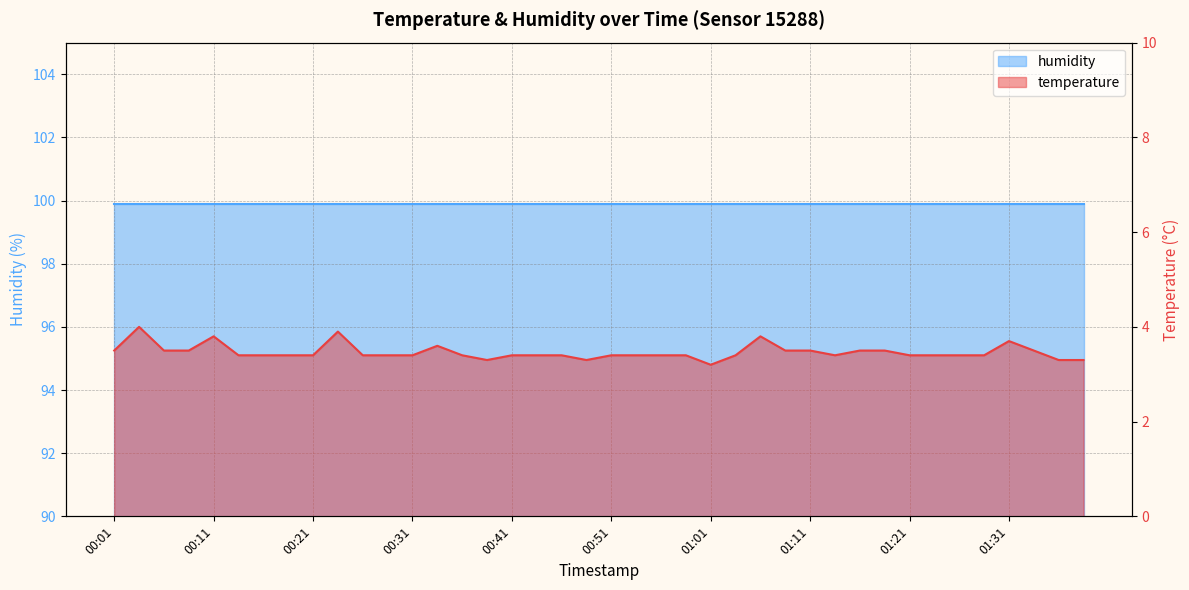

List the labels in order of value, smallest first.

01:01, 00:38, 00:48, 01:36, 01:39, 00:13, 00:16, 00:18, 00:21, 00:26, 00:28, 00:31, 00:36, 00:41, 00:43, 00:46, 00:51, 00:53, 00:56, 00:58, 01:04, 01:14, 01:21, 01:24, 01:26, 01:29, 00:01, 00:06, 00:08, 01:09, 01:11, 01:16, 01:19, 01:34, 00:33, 01:31, 00:11, 01:06, 00:23, 00:03